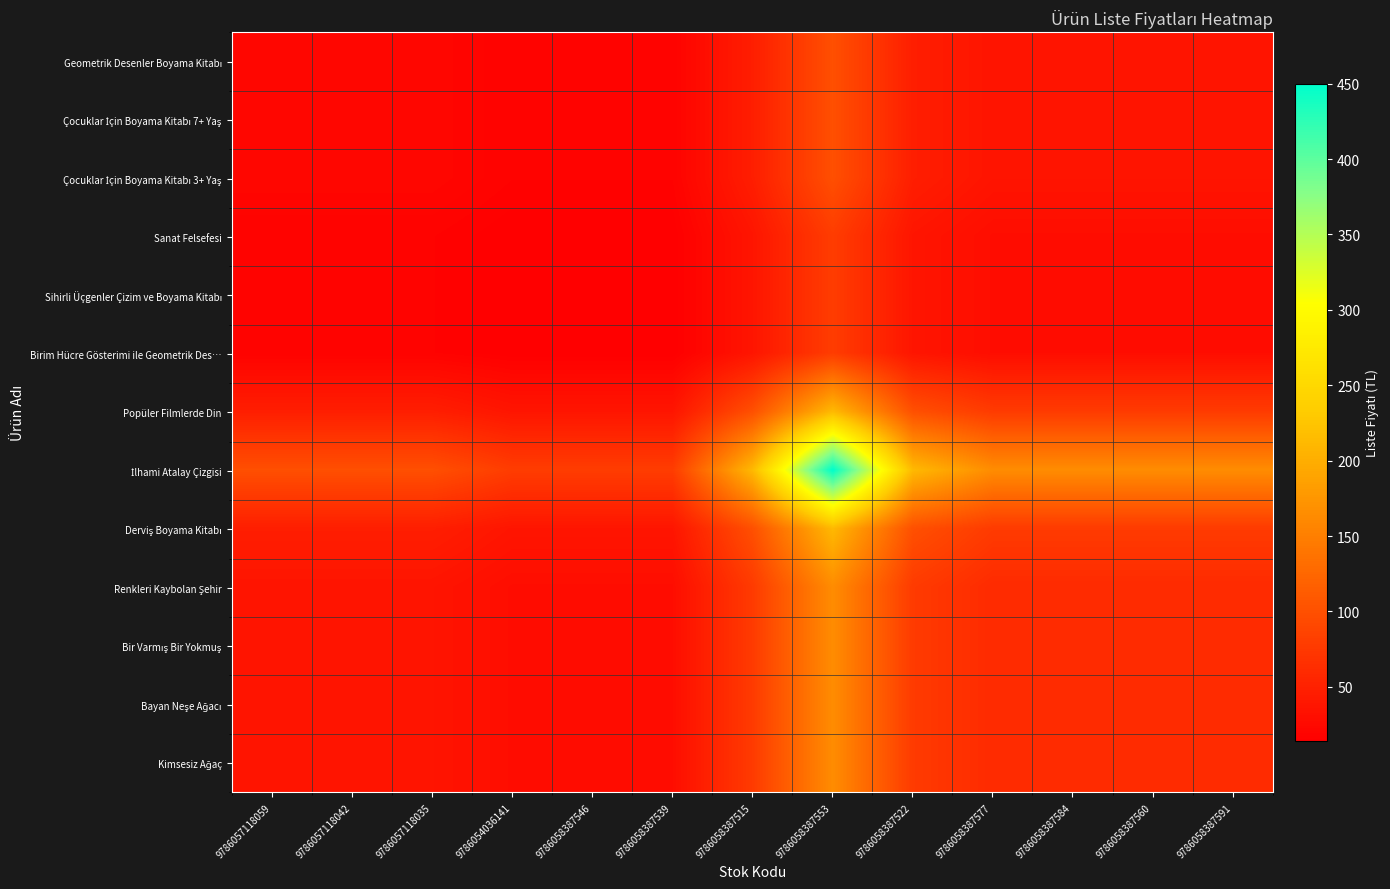

How many series are shown in this chart?

13